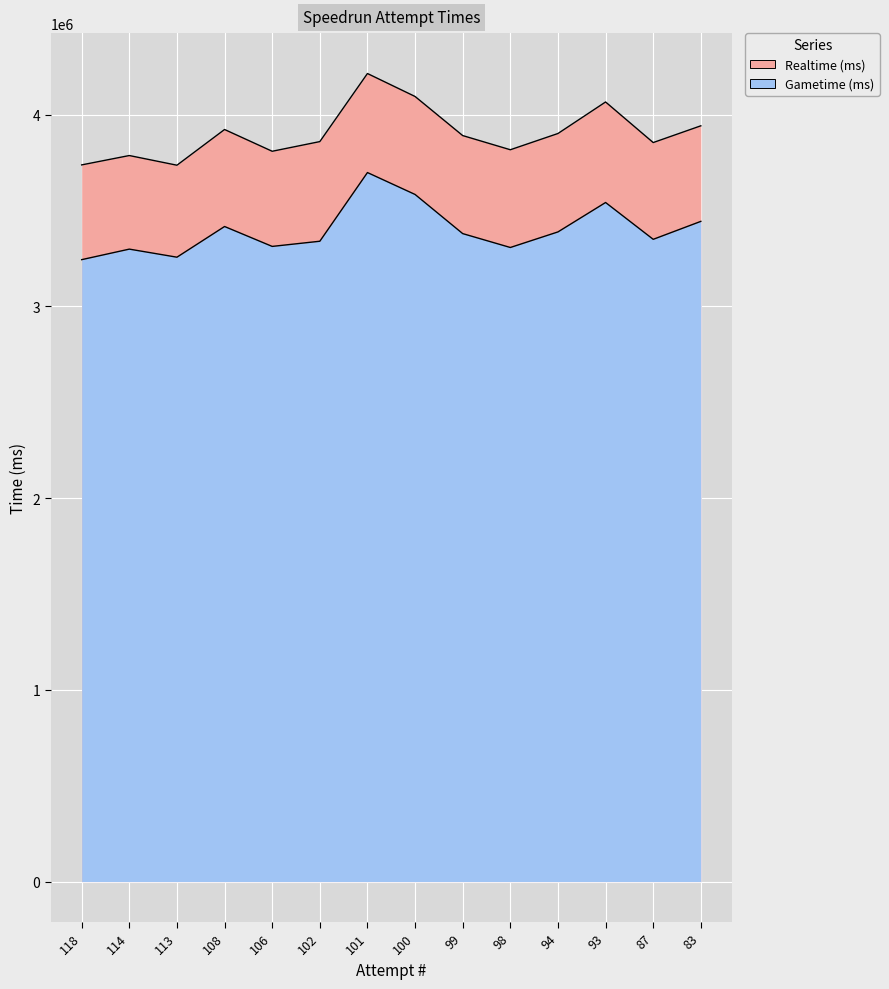

What is the greatest value displayed?

4214970